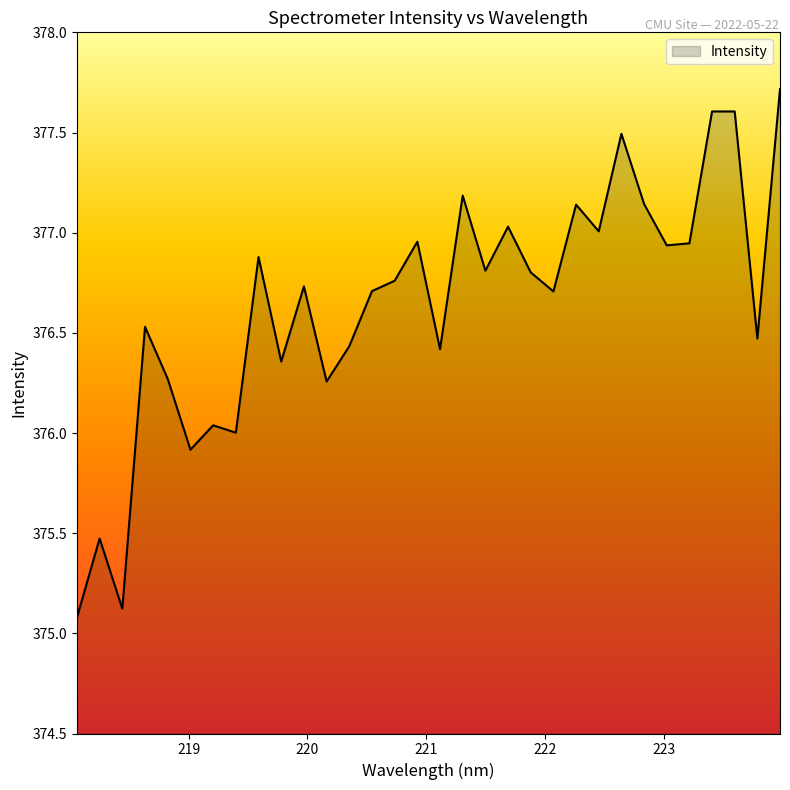

What is the greatest value displayed?

377.7